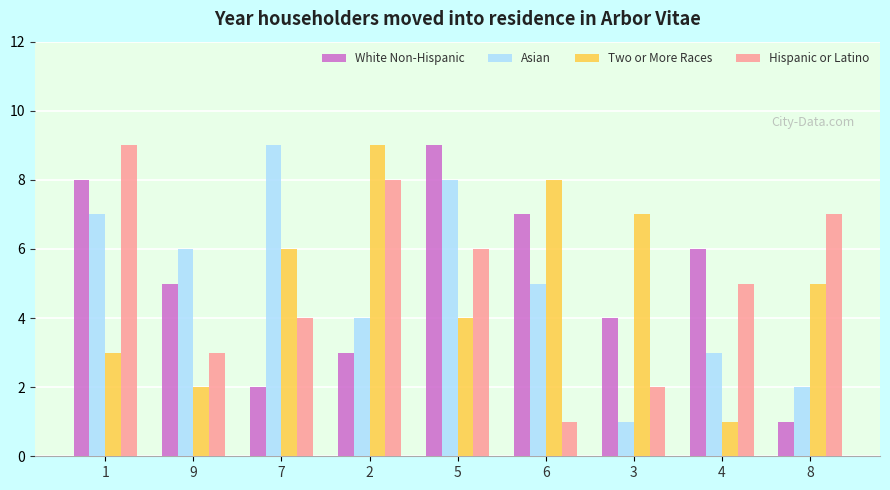

What is the total value across all series at 3?

14